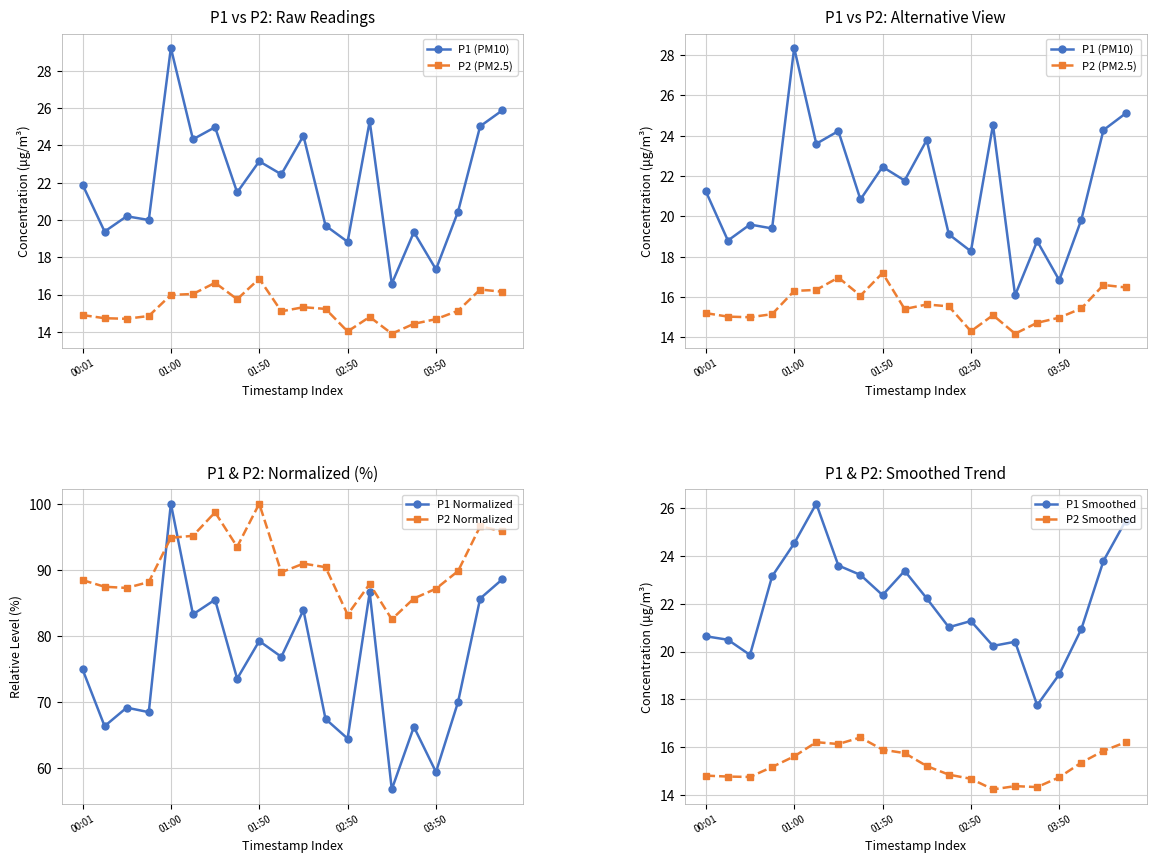

Read the P1 Normalized value at 10.

83.9